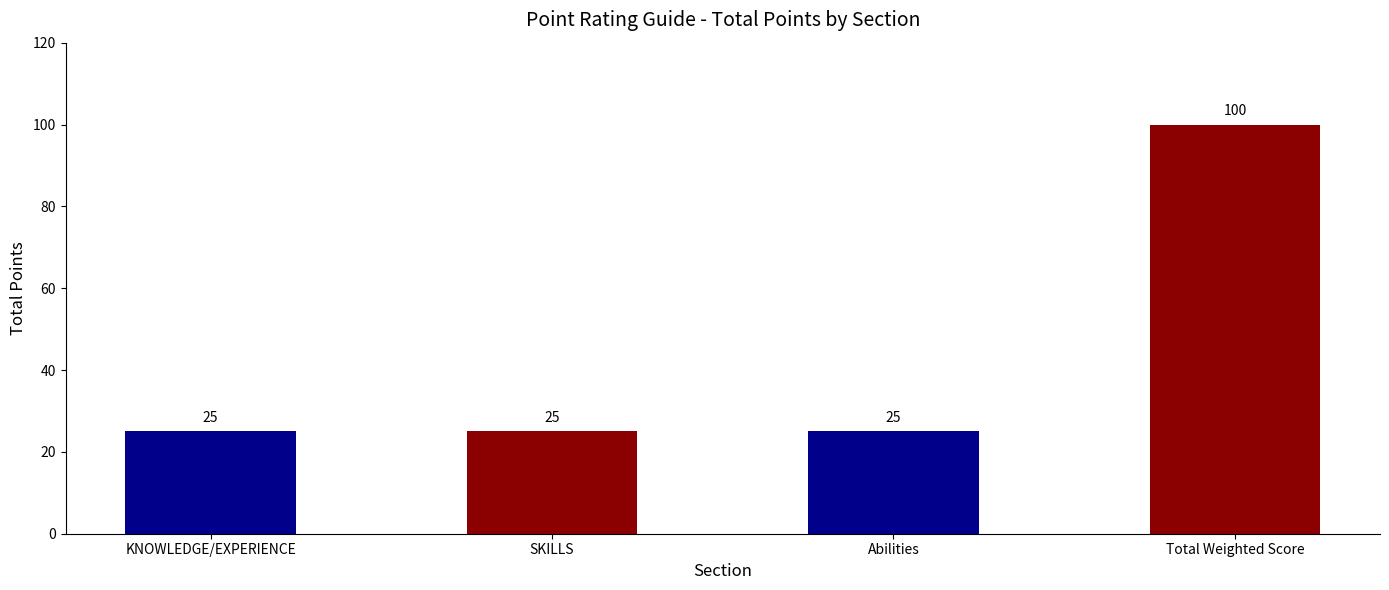

How many distinct data groups are displayed?

1